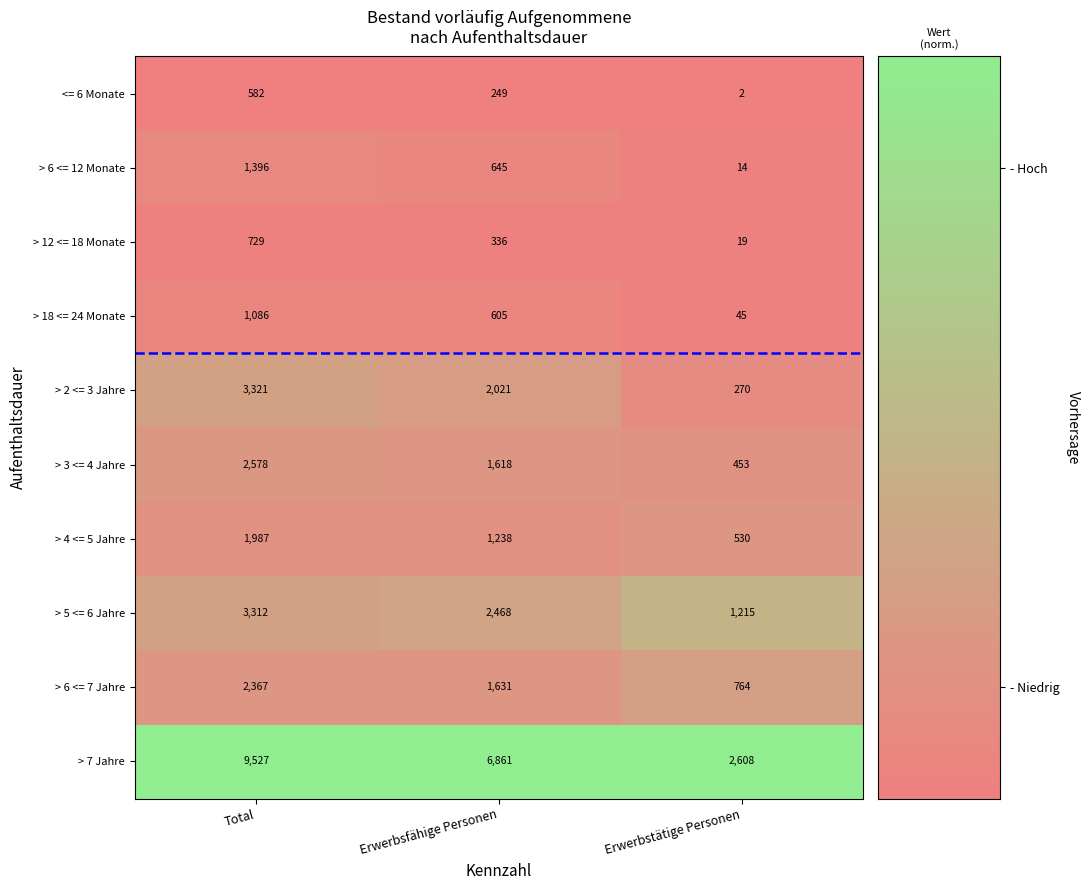

Reading left to right, what are all the values shown in this chart?

<= 6 Monate: Total=582	Erwerbsfähige Personen=249	Erwerbstätige Personen=2
> 6 <= 12 Monate: Total=1396	Erwerbsfähige Personen=645	Erwerbstätige Personen=14
> 12 <= 18 Monate: Total=729	Erwerbsfähige Personen=336	Erwerbstätige Personen=19
> 18 <= 24 Monate: Total=1086	Erwerbsfähige Personen=605	Erwerbstätige Personen=45
> 2 <= 3 Jahre: Total=3321	Erwerbsfähige Personen=2021	Erwerbstätige Personen=270
> 3 <= 4 Jahre: Total=2578	Erwerbsfähige Personen=1618	Erwerbstätige Personen=453
> 4 <= 5 Jahre: Total=1987	Erwerbsfähige Personen=1238	Erwerbstätige Personen=530
> 5 <= 6 Jahre: Total=3312	Erwerbsfähige Personen=2468	Erwerbstätige Personen=1215
> 6 <= 7 Jahre: Total=2367	Erwerbsfähige Personen=1631	Erwerbstätige Personen=764
> 7 Jahre: Total=9527	Erwerbsfähige Personen=6861	Erwerbstätige Personen=2608